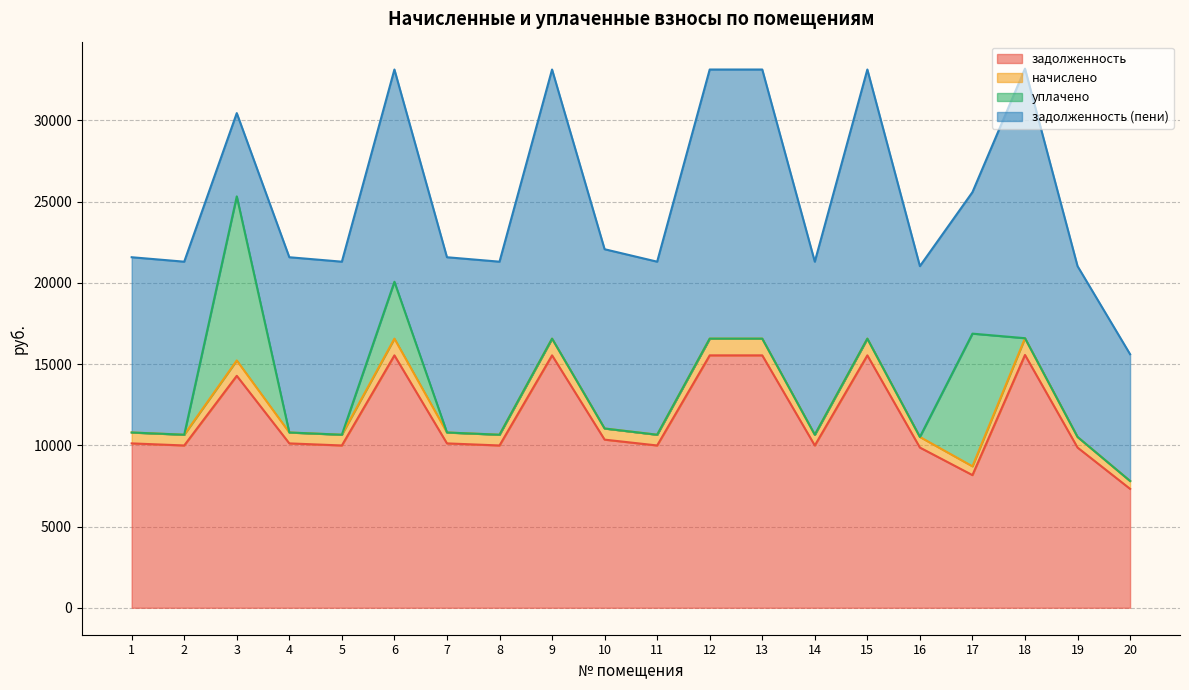

What is the maximum value for задолженность?

15562.1